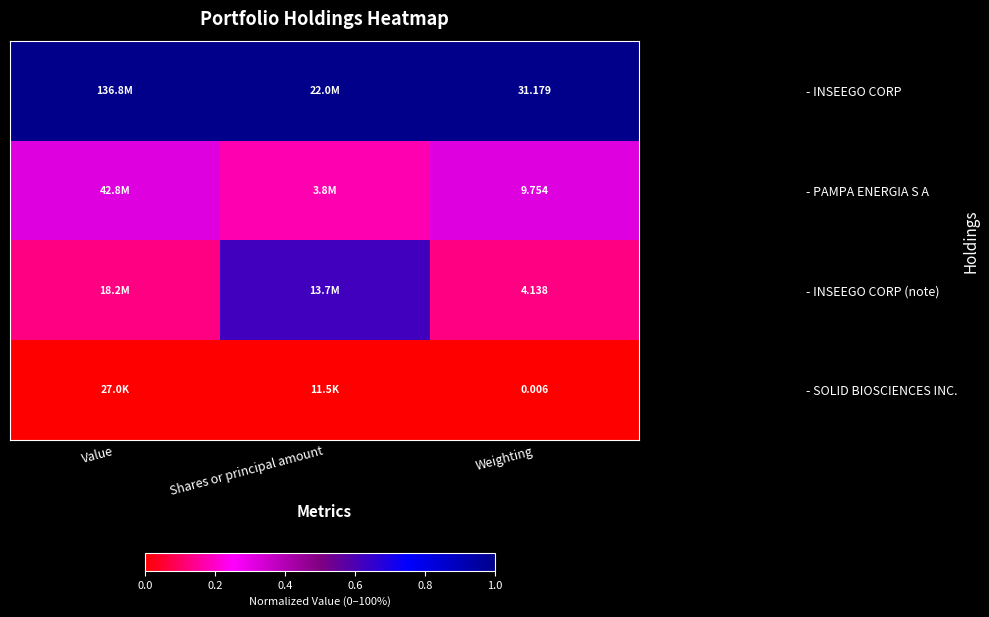

Is it true that - INSEEGO CORP equals 0.6 at Weighting?

False